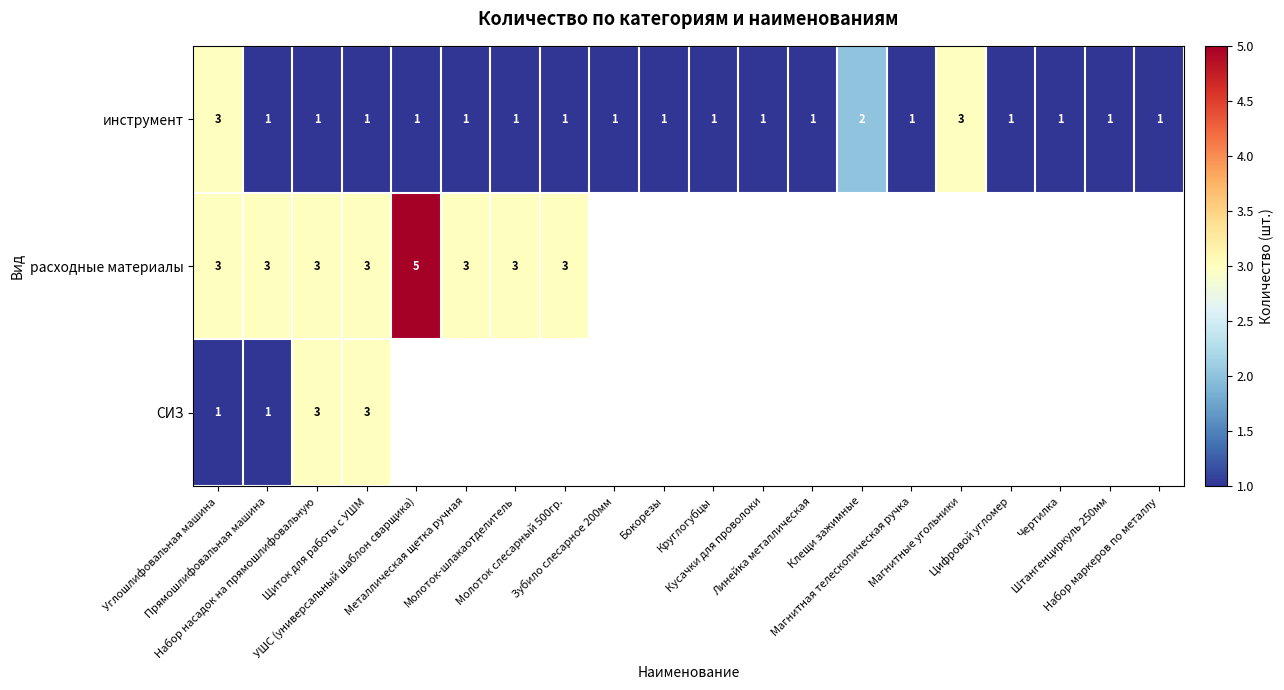

Count the инструмент values in the range 1 to 2.

18